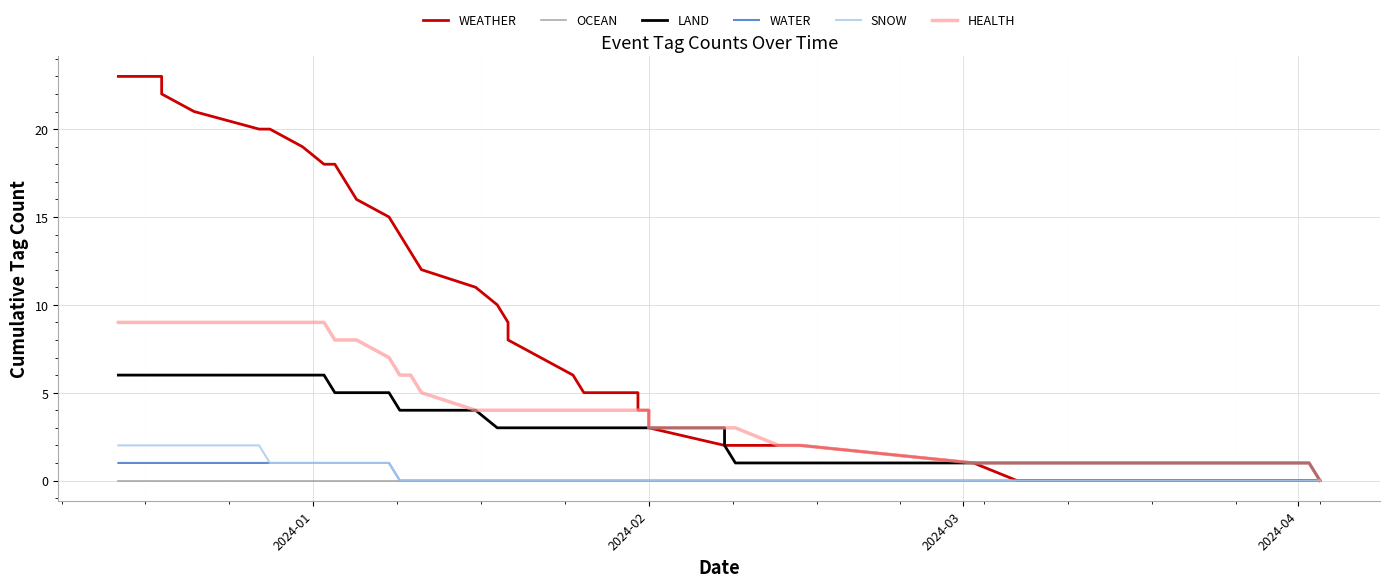

At how many categories does at least one series exceed 0?

39